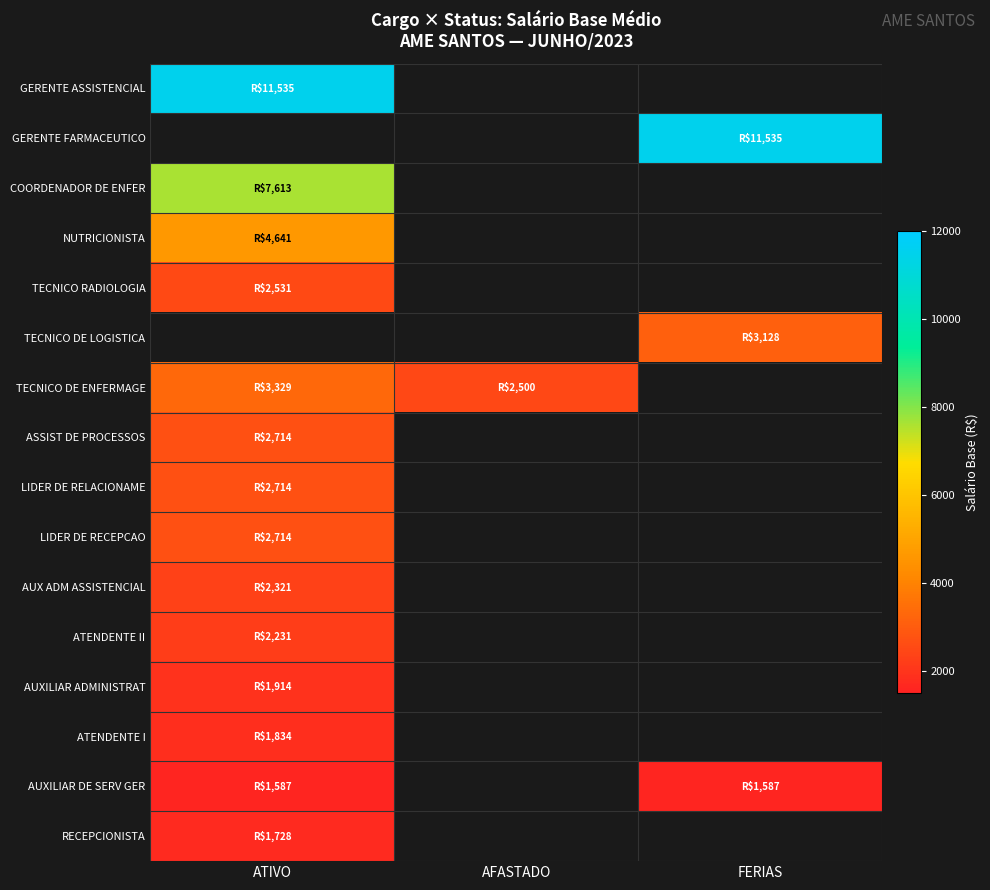

At how many categories does at least one series exceed 10975?

2